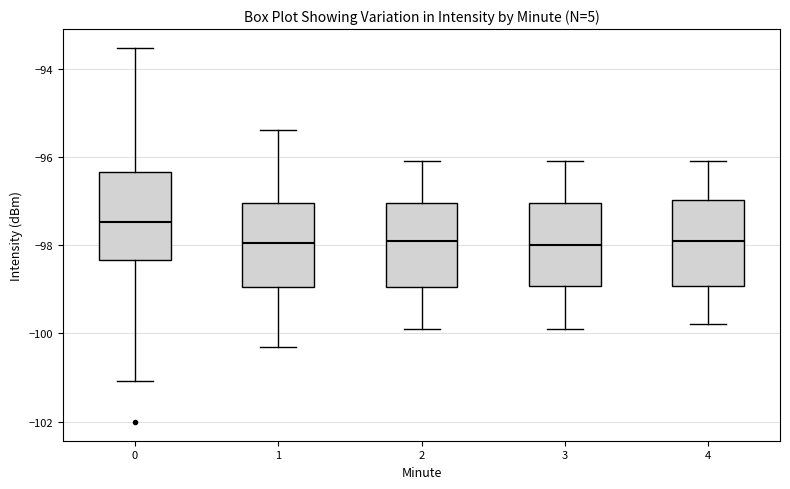

Where is the lower edge of the box at x = 4 on the y-axis? The values are not printed on the chart, so give them approximately, as read against the axis.

-99.0